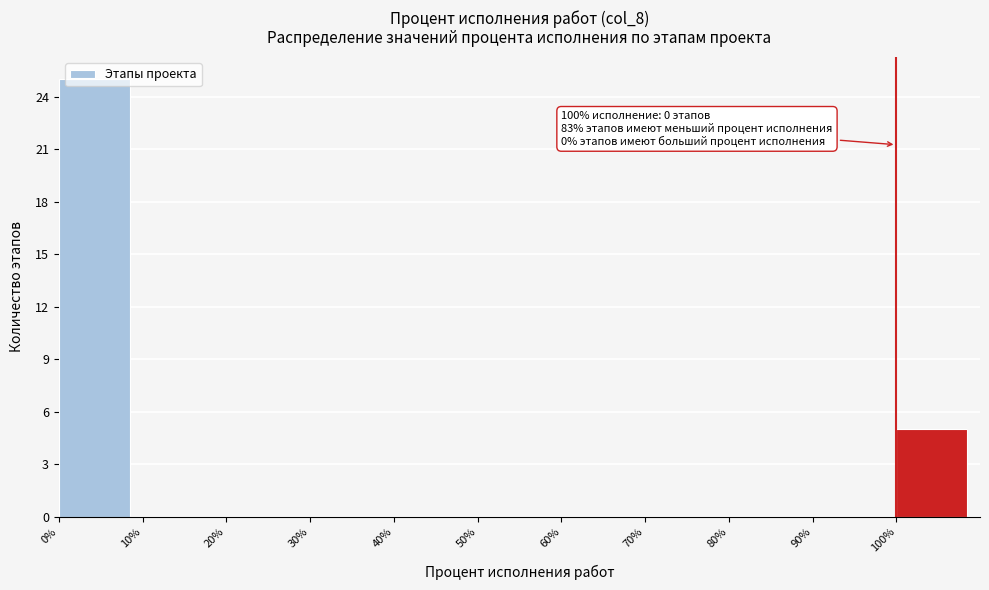

Which range on the x-axis has the tallest bar?

0 to 10